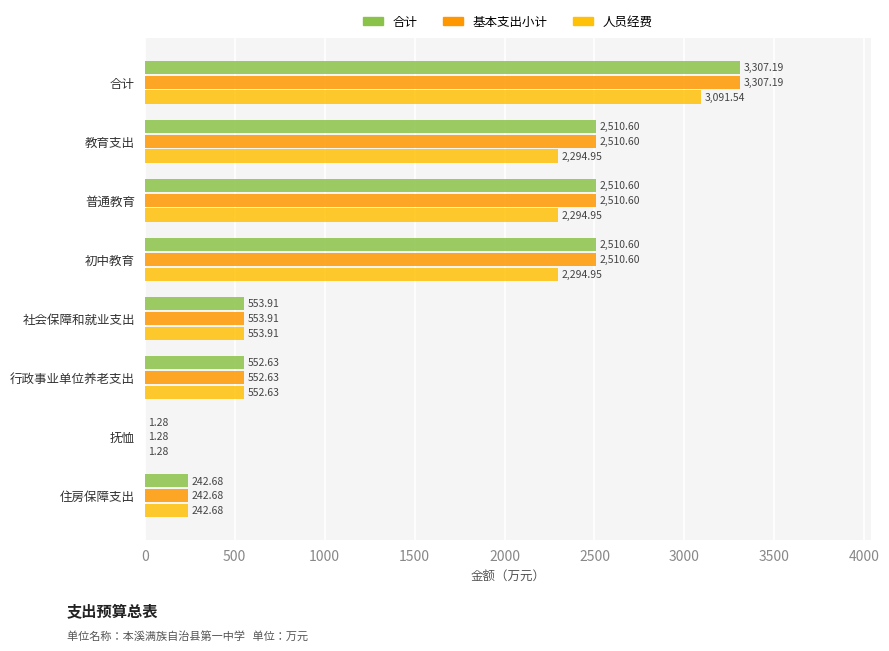

At which category is the sum across all series the highest?

合计